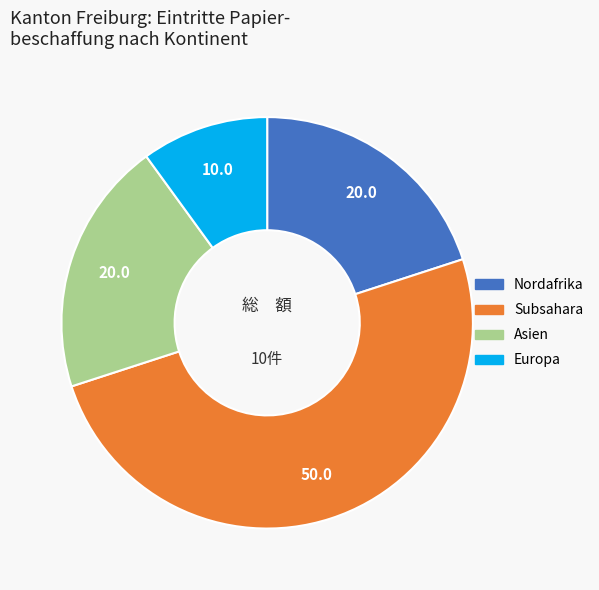

How many slices are in this pie chart?

4